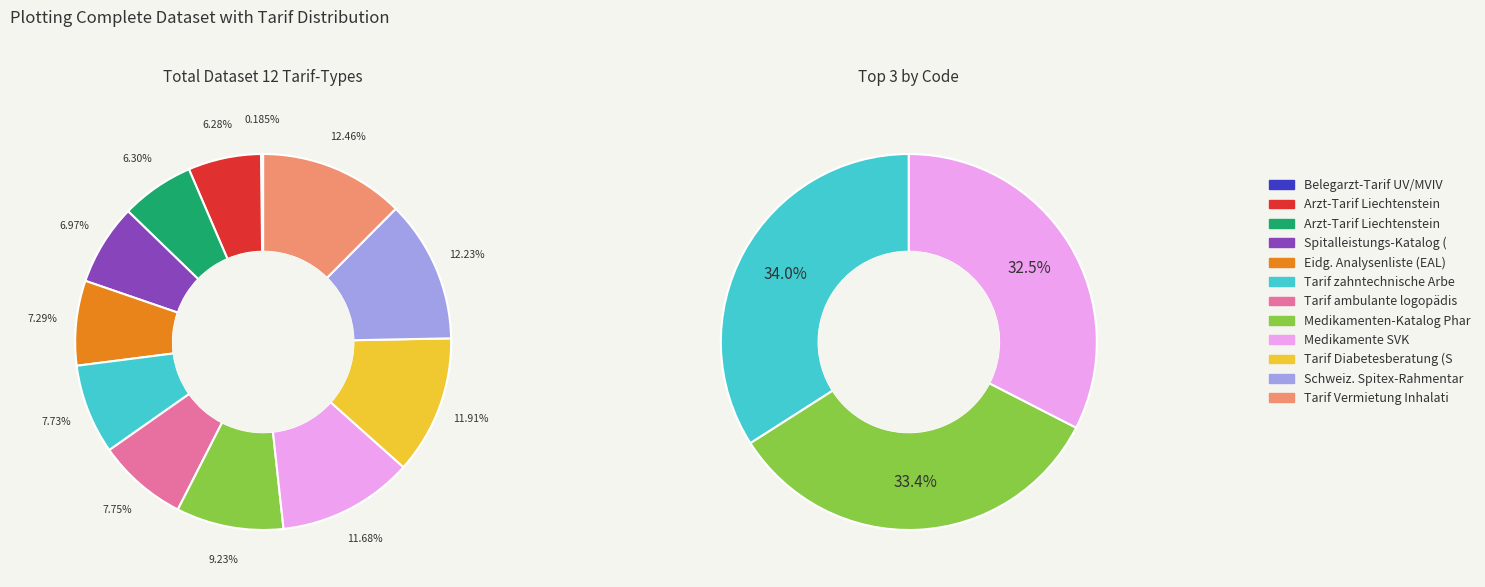

Count the number of slices in the pie.

12